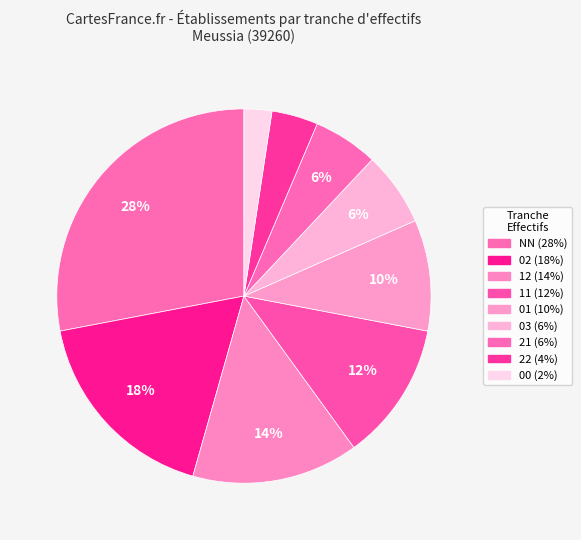

Which category has the biggest portion of the pie?

NN